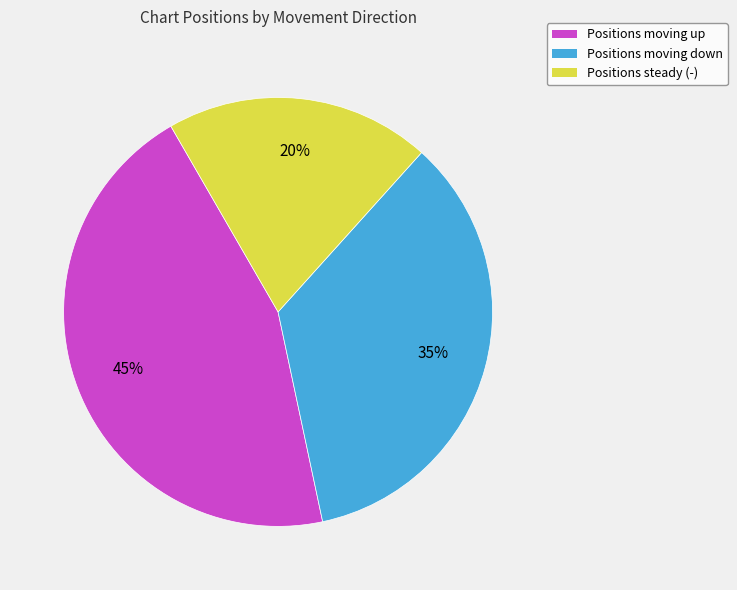

Is there any slice that represents more than half of the pie?

No